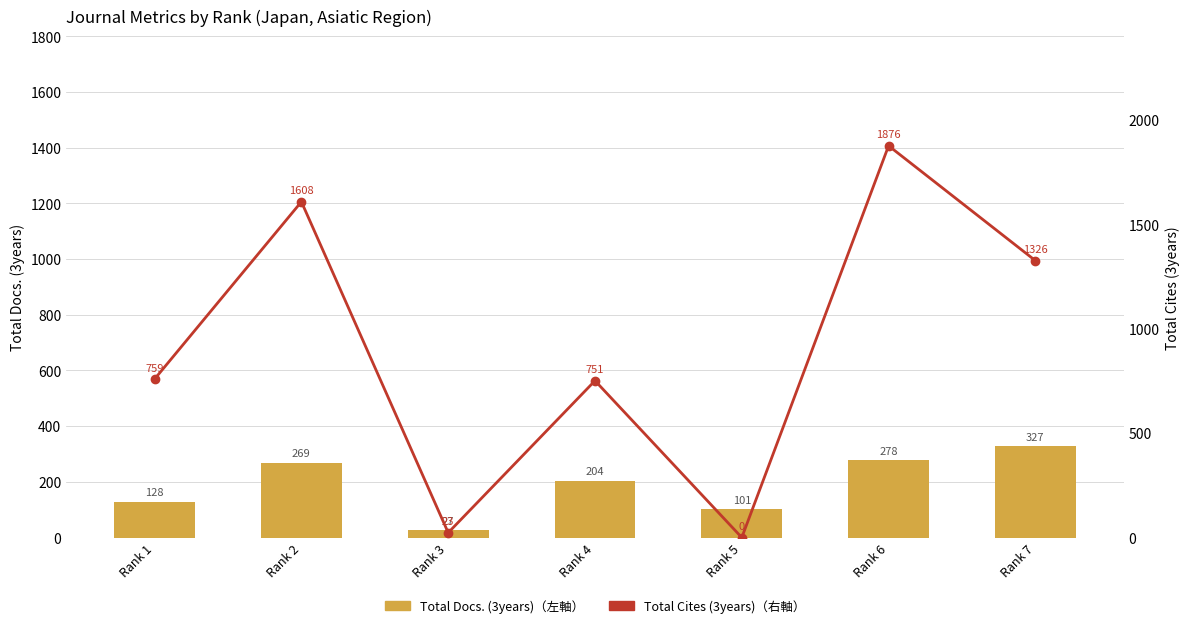

How many data points in Total Cites (3years) (右軸) are less than 759?

3